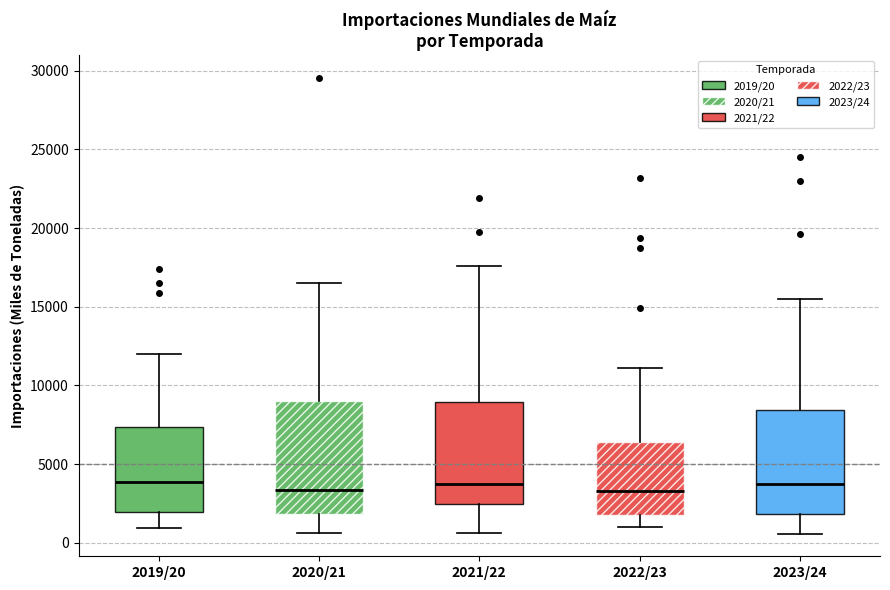

Reading left to right, transcribe this box plot: for each box, give where its median line is, the range the box spans, and where its two whiskers end, as read against the y-axis. The values are not printed on the chart, so give them approximately, as read against the axis.

2019/20: median 4000, box 2000 to 7500, whiskers 1000 to 12000
2020/21: median 3500, box 2000 to 9000, whiskers 500 to 16500
2021/22: median 3500, box 2500 to 9000, whiskers 500 to 17500
2022/23: median 3500, box 2000 to 6500, whiskers 1000 to 11000
2023/24: median 3500, box 2000 to 8500, whiskers 500 to 15500